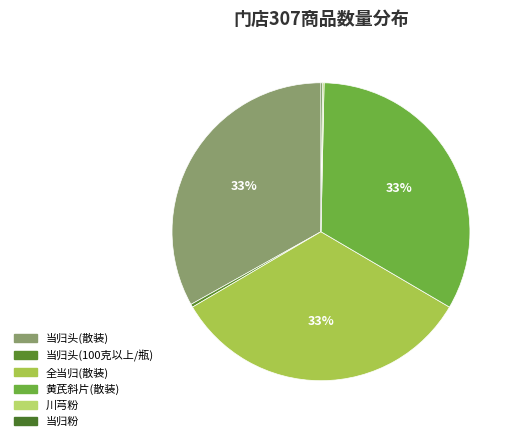

To the nearest percent, what is the average slice percentage?

17%